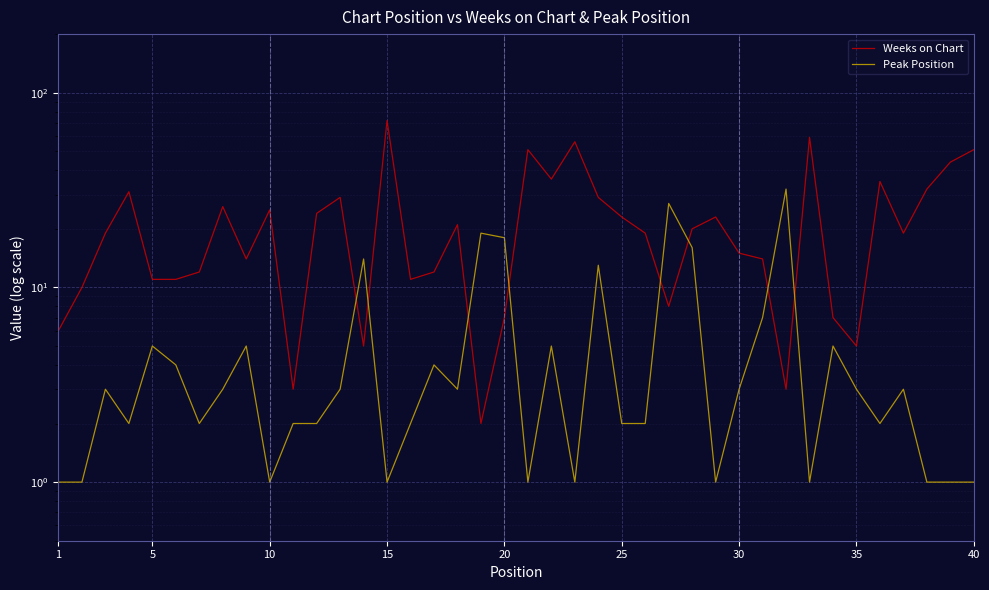

What is the greatest value displayed?

72